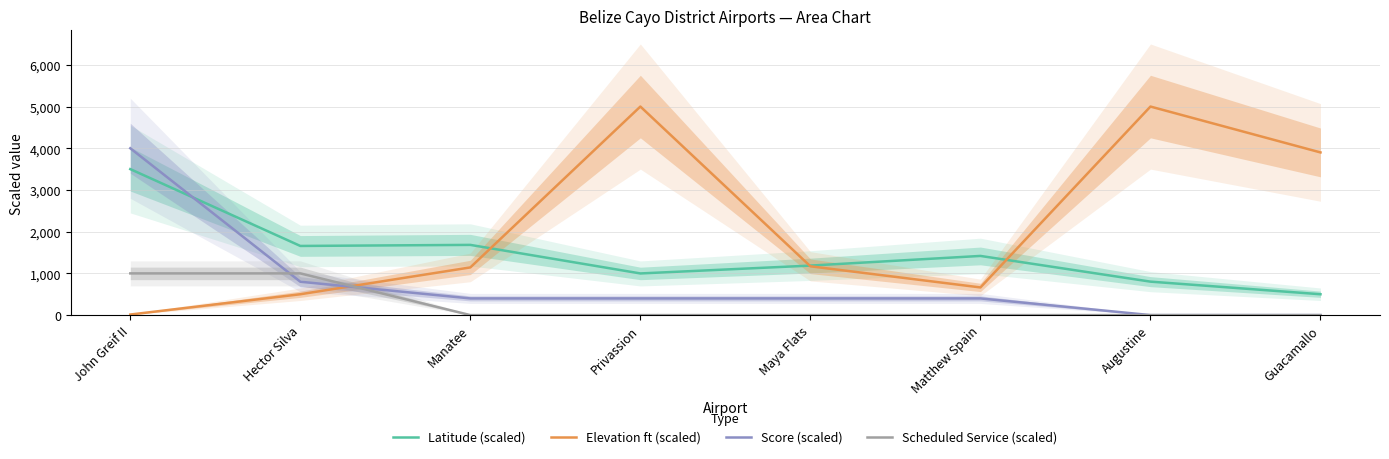

Rank the series at John Greif II from lowest to highest value.

Elevation ft (scaled), Scheduled Service (scaled), Latitude (scaled), Score (scaled)